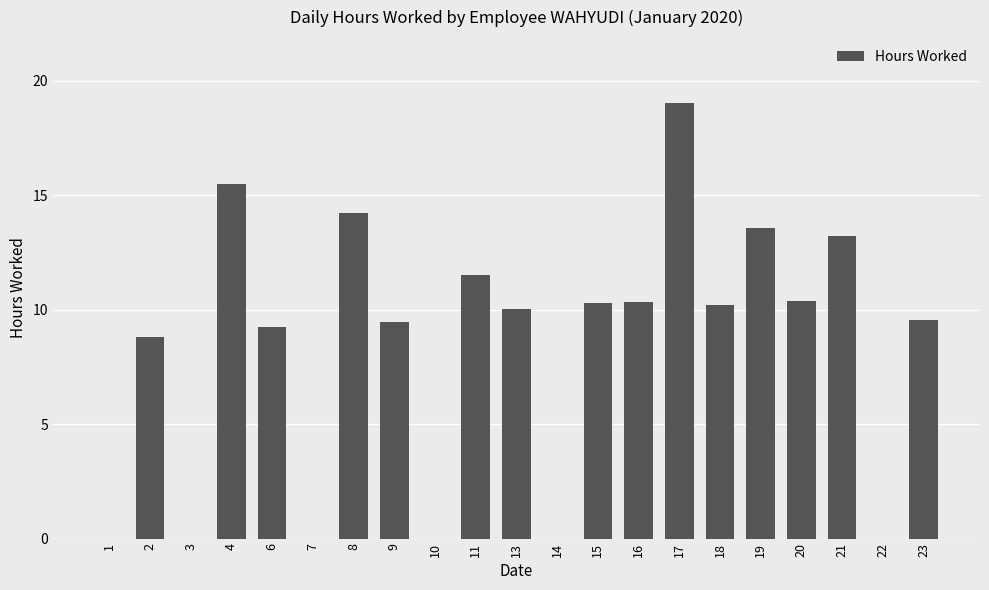

What is the maximum value shown in the chart?

19.1